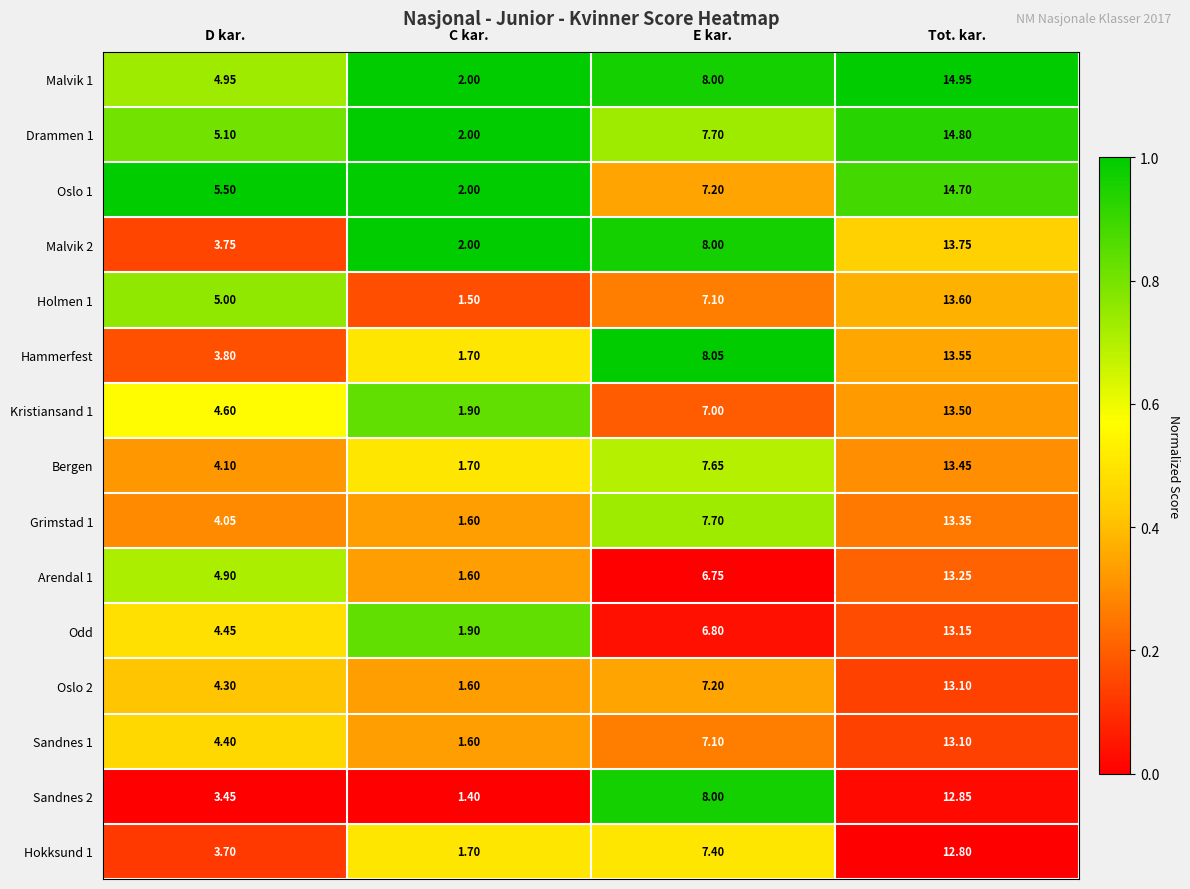

Between C kar. and Tot. kar., which series saw the biggest shift?

Malvik 1